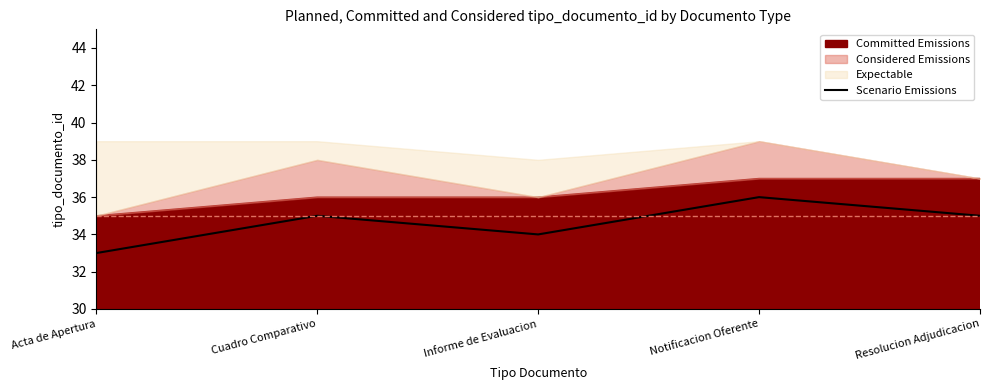

The chart shows a value of 23 at Resolucion Adjudicacion. True or false?

False